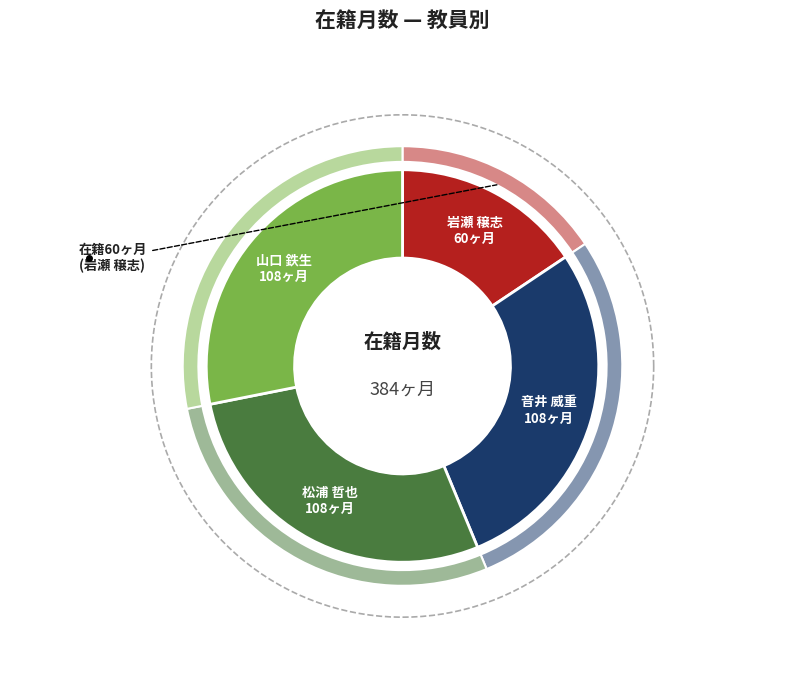

How many segments does this pie chart have?

4